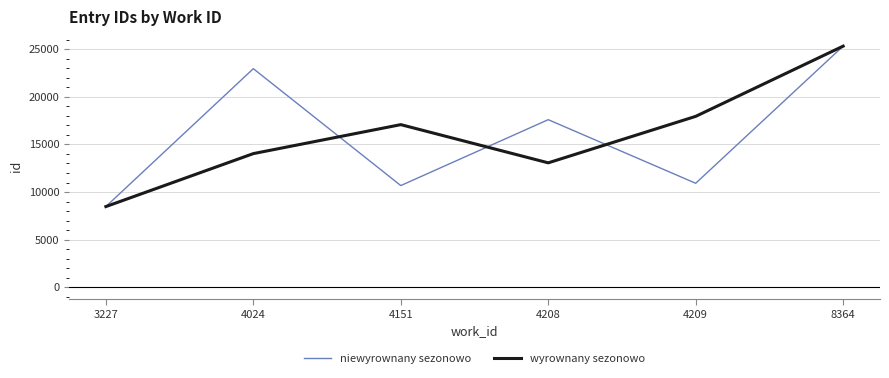

What are all the series names shown in the legend?

niewyrownany sezonowo, wyrownany sezonowo